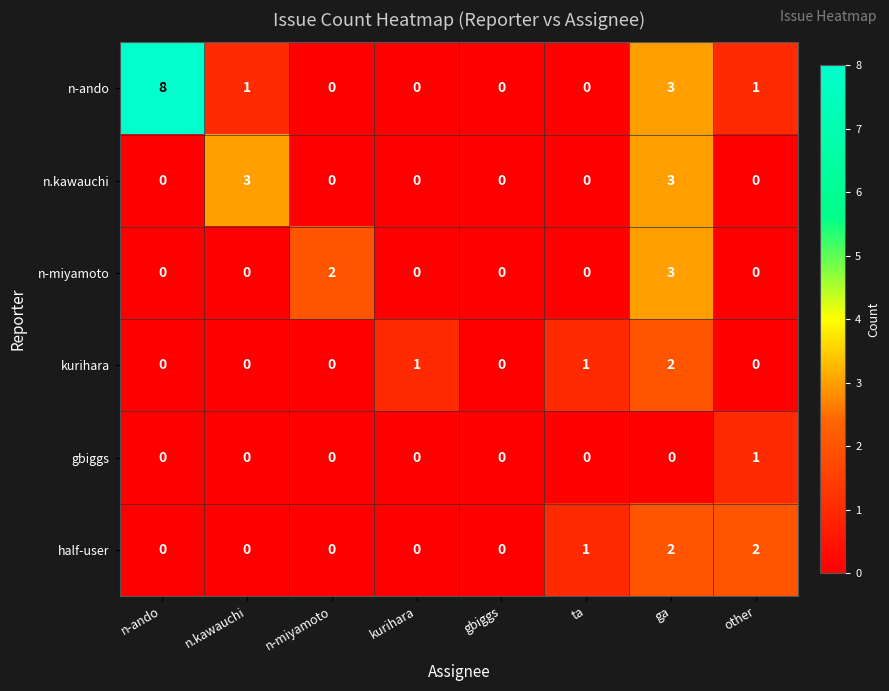

How many n-ando values are between 0 and 3?

7